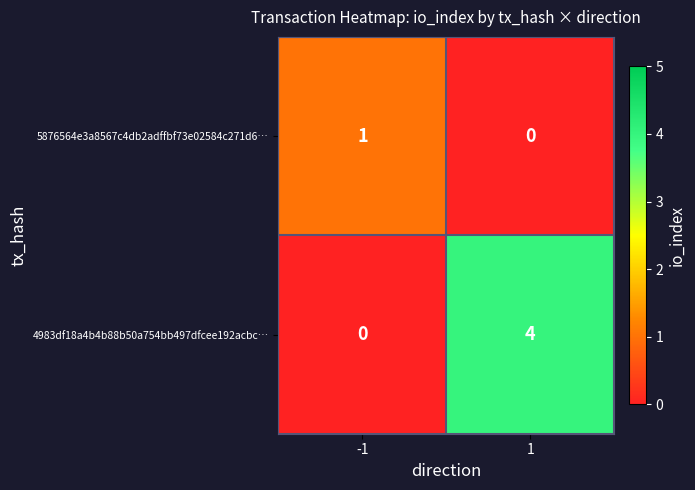

Which series has the largest total across all categories?

4983df18a4b4b88b50a754bb497dfcee192acbc…